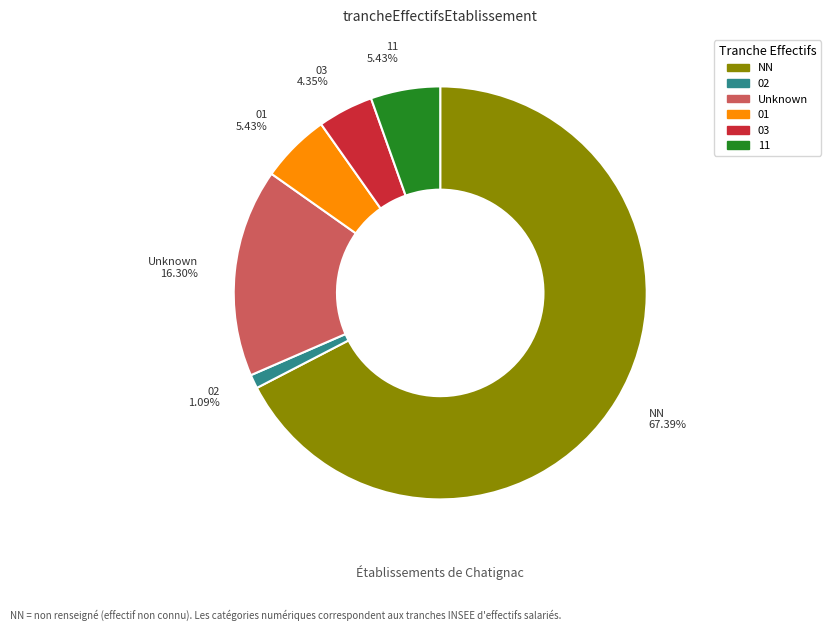

How many slices are in this pie chart?

6